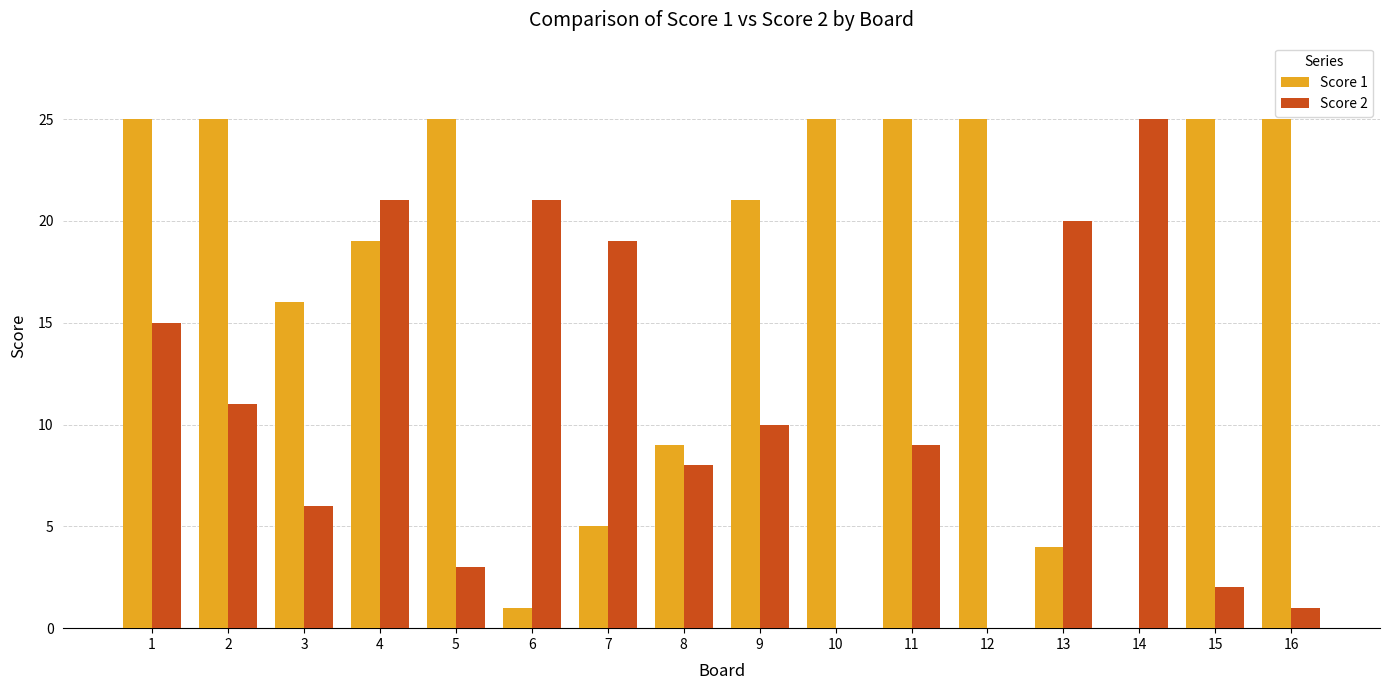

The value of Score 1 at 3 is 16. True or false?

True